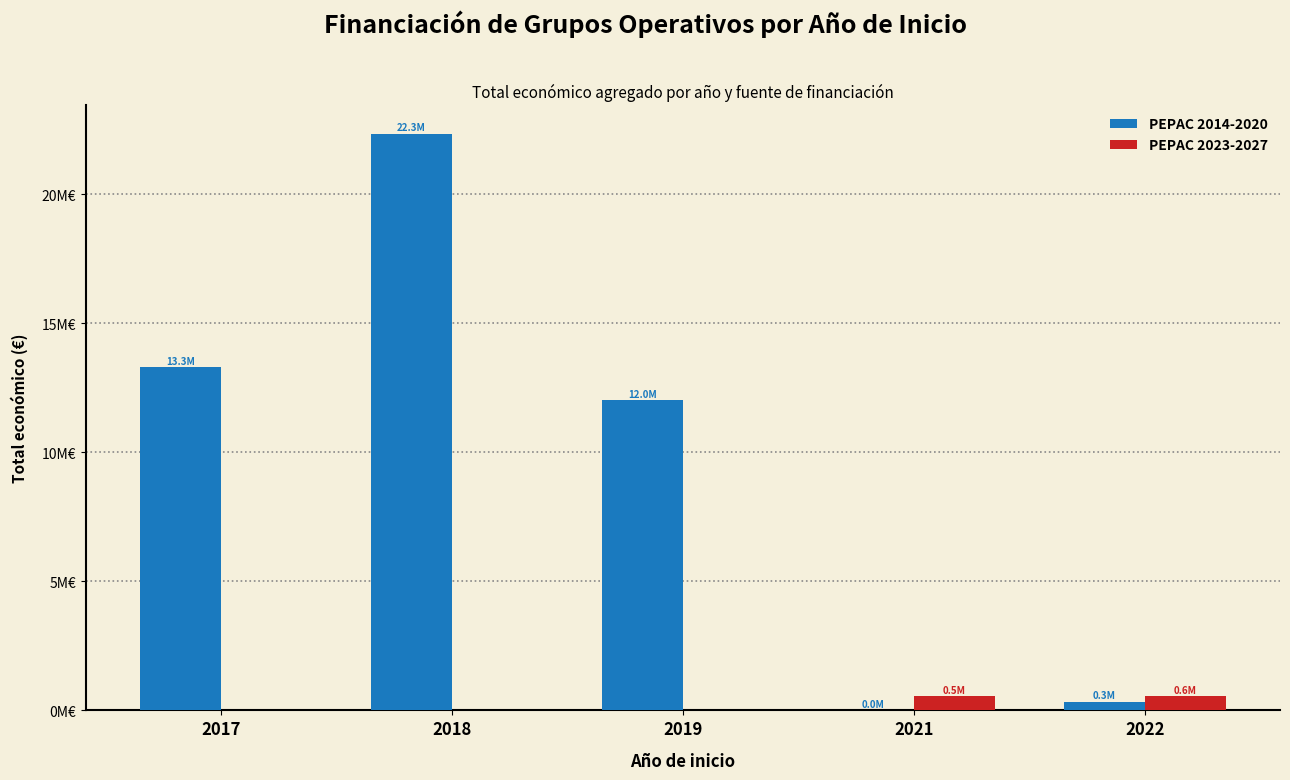

What are all the series names shown in the legend?

PEPAC 2014-2020, PEPAC 2023-2027